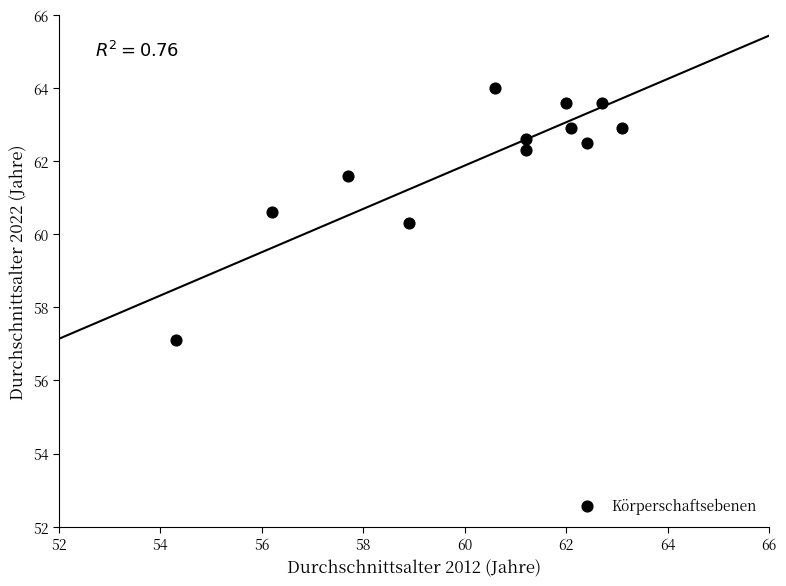

What is the average Y value?

62.0